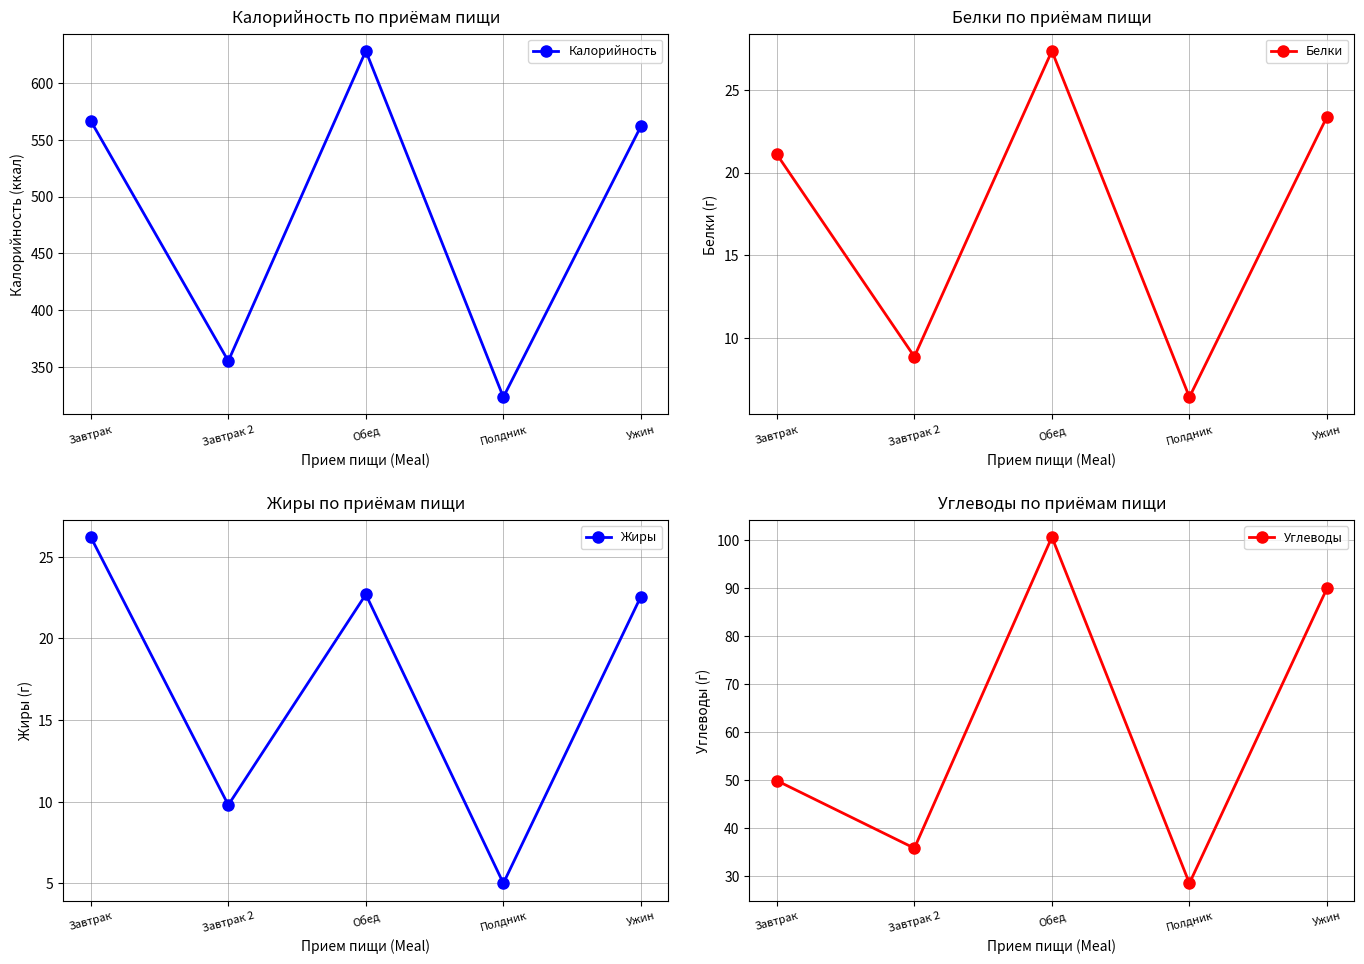

Rank the series by their maximum value, from lowest to highest.

Жиры, Белки, Углеводы, Калорийность